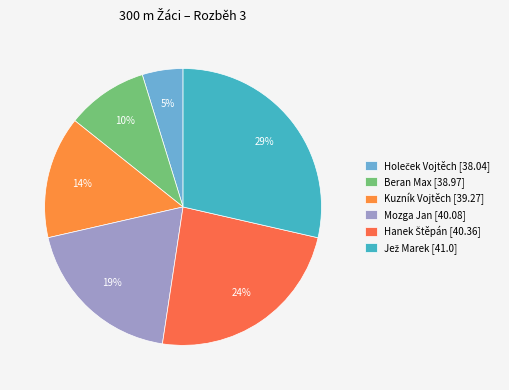

To the nearest percent, what is the difference between the largest and smallest slice percentages?

24%